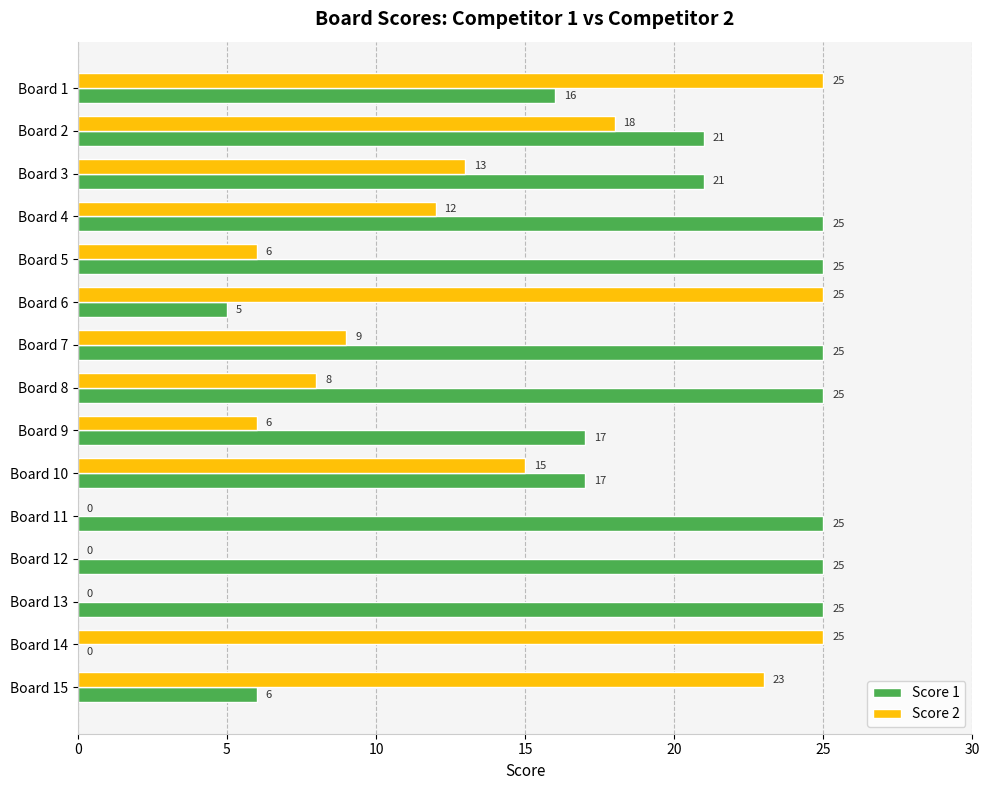

Where is Score 1 nearest to the value 12?

Board 1